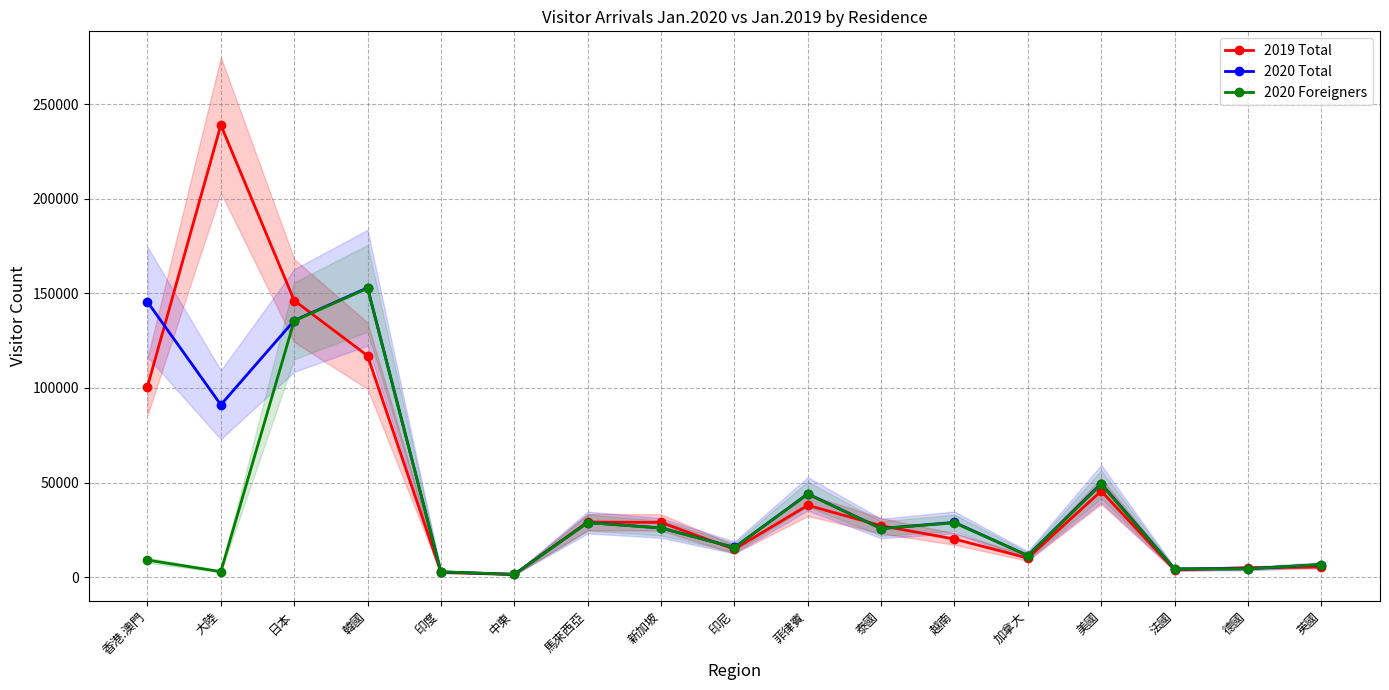

True or false: 2020 Total has more than 1 interior local peaks.

True